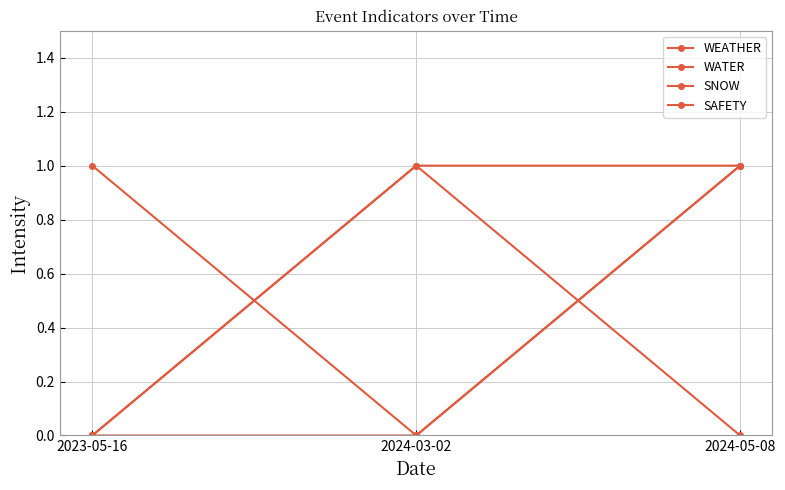

Read the WATER value at 2024-05-08.

1